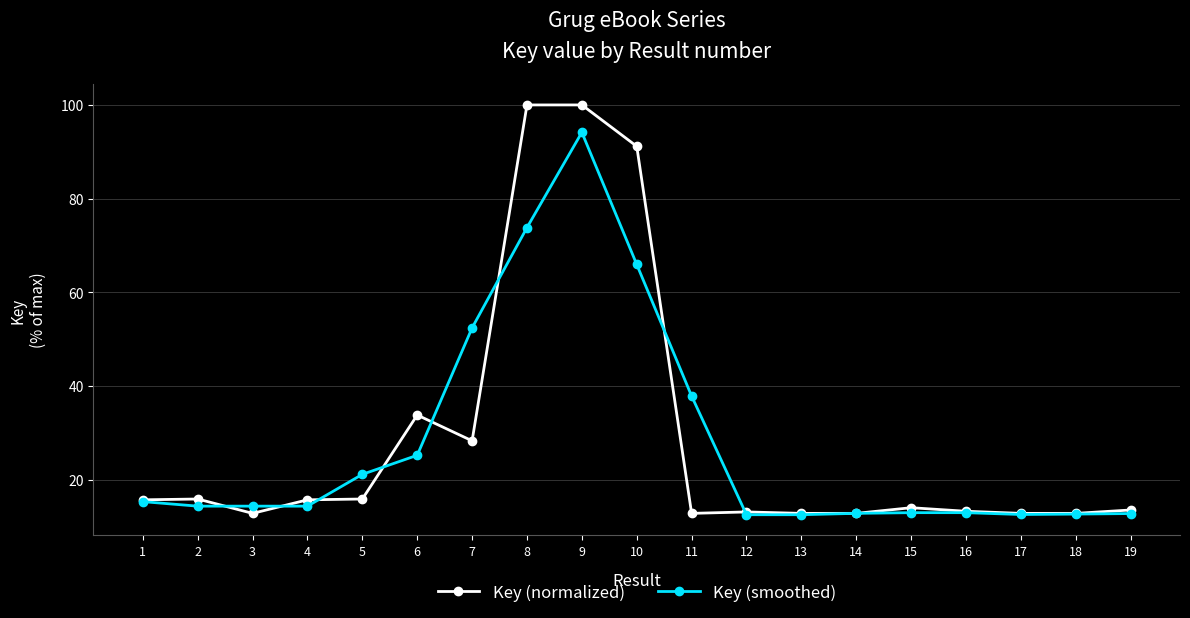

True or false: Key (smoothed) has more than 0 interior local peaks.

True